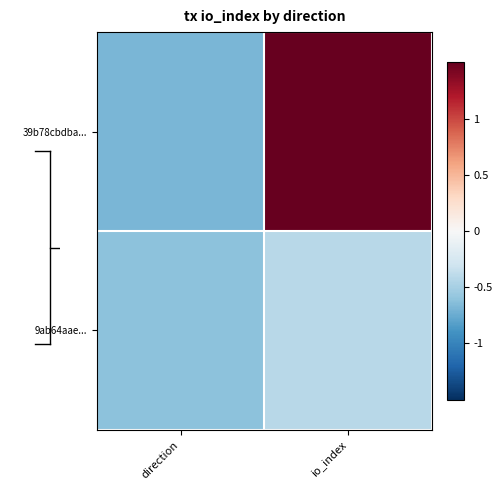

Reading left to right, what are all the values shown in this chart?

39b78cbdba...: direction=-0.7	io_index=1.7
9ab64aae...: direction=-0.6	io_index=-0.4